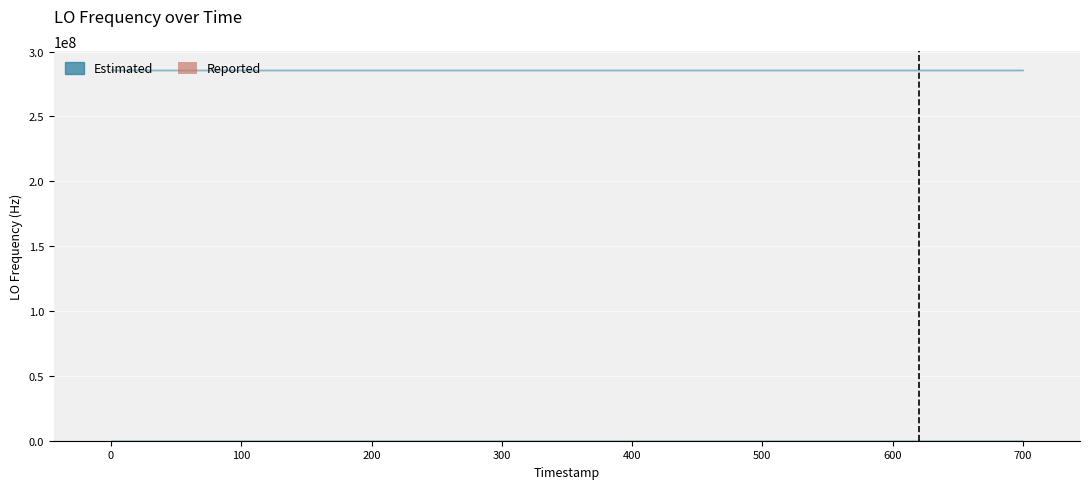

Count the number of data series in this chart.

1